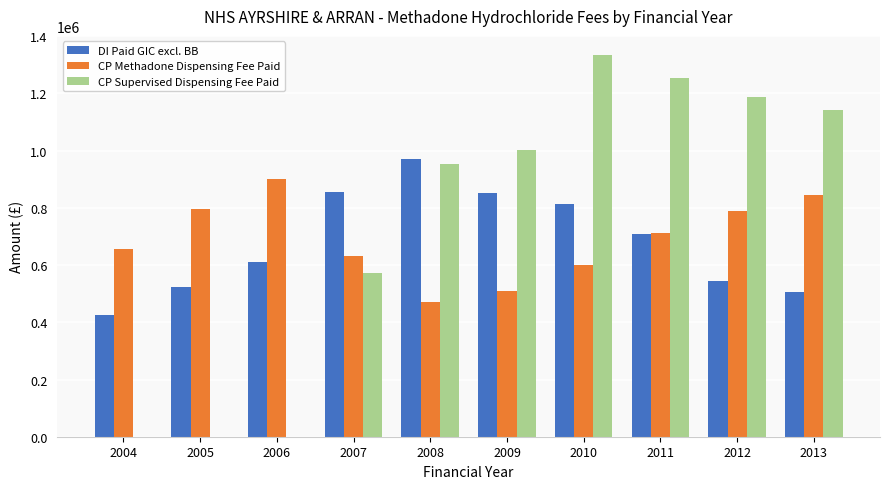

The value of CP Supervised Dispensing Fee Paid at 2012 is 1186457.4. True or false?

True